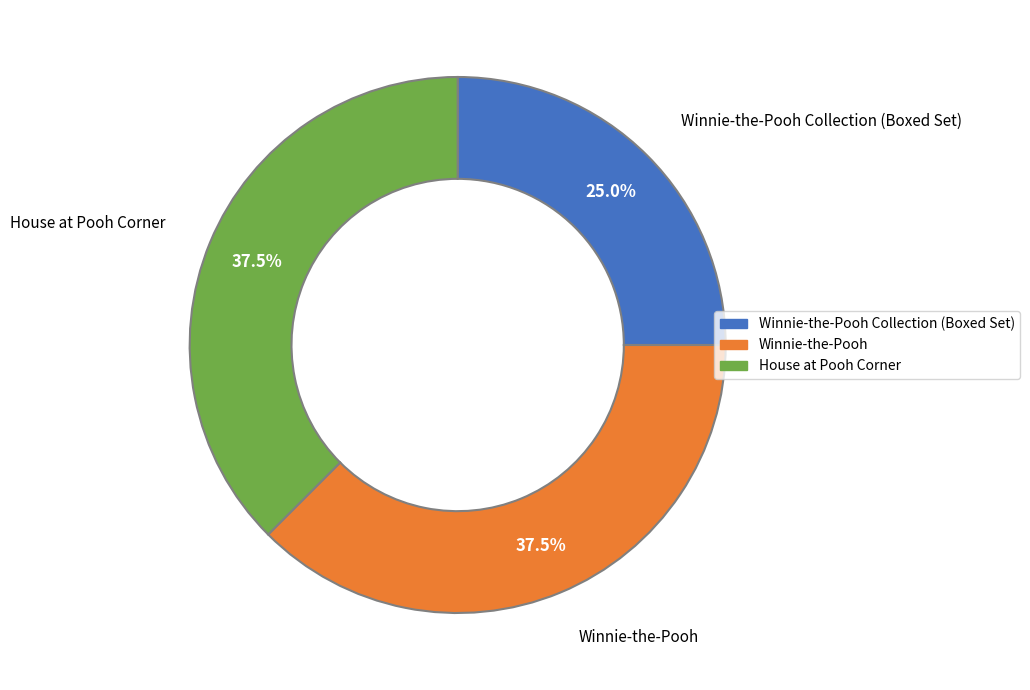

True or false: Winnie-the-Pooh accounts for 46% of the total.

False